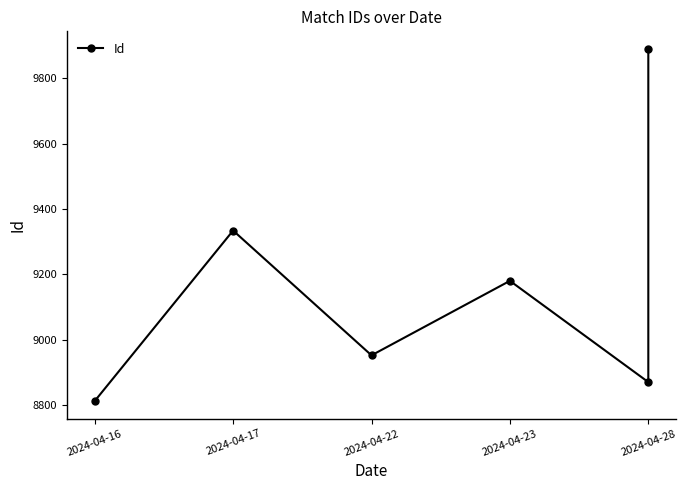

Is this an area chart (filled region under the line)?

No